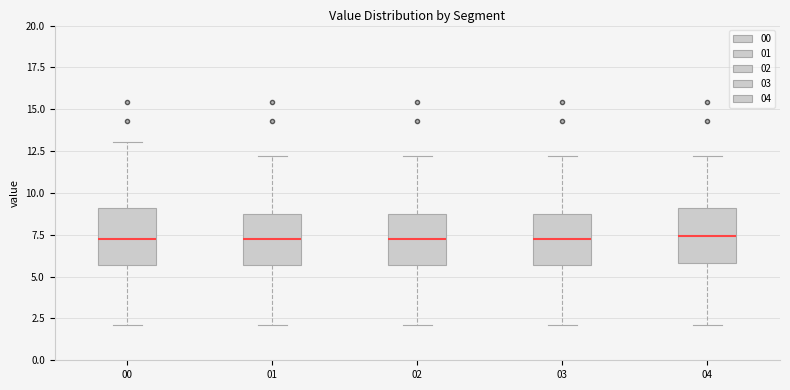

Reading left to right, transcribe this box plot: for each box, give where its median line is, the range the box spans, and where its two whiskers end, as read against the y-axis. The values are not printed on the chart, so give them approximately, as read against the axis.

00: median 7.0, box 5.5 to 9.0, whiskers 2.0 to 13.0
01: median 7.0, box 5.5 to 9.0, whiskers 2.0 to 12.0
02: median 7.0, box 5.5 to 9.0, whiskers 2.0 to 12.0
03: median 7.0, box 5.5 to 9.0, whiskers 2.0 to 12.0
04: median 7.5, box 6.0 to 9.0, whiskers 2.0 to 12.0